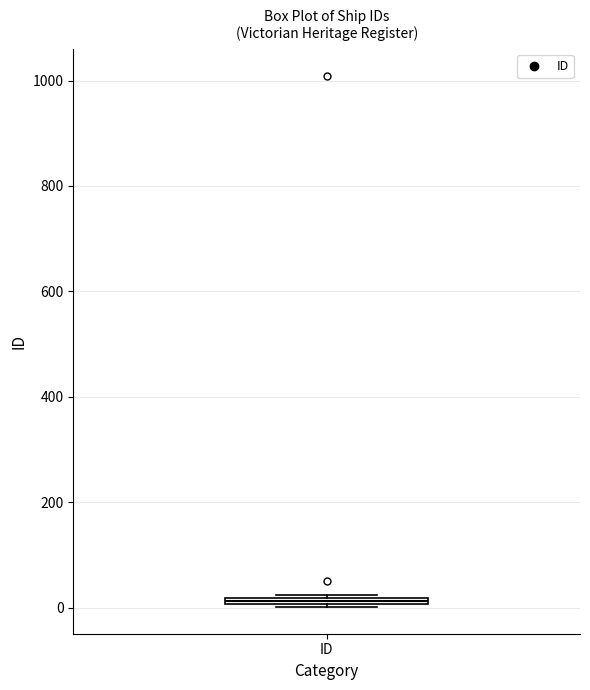

Where is the lower edge of the box for ID on the y-axis? The values are not printed on the chart, so give them approximately, as read against the axis.

0